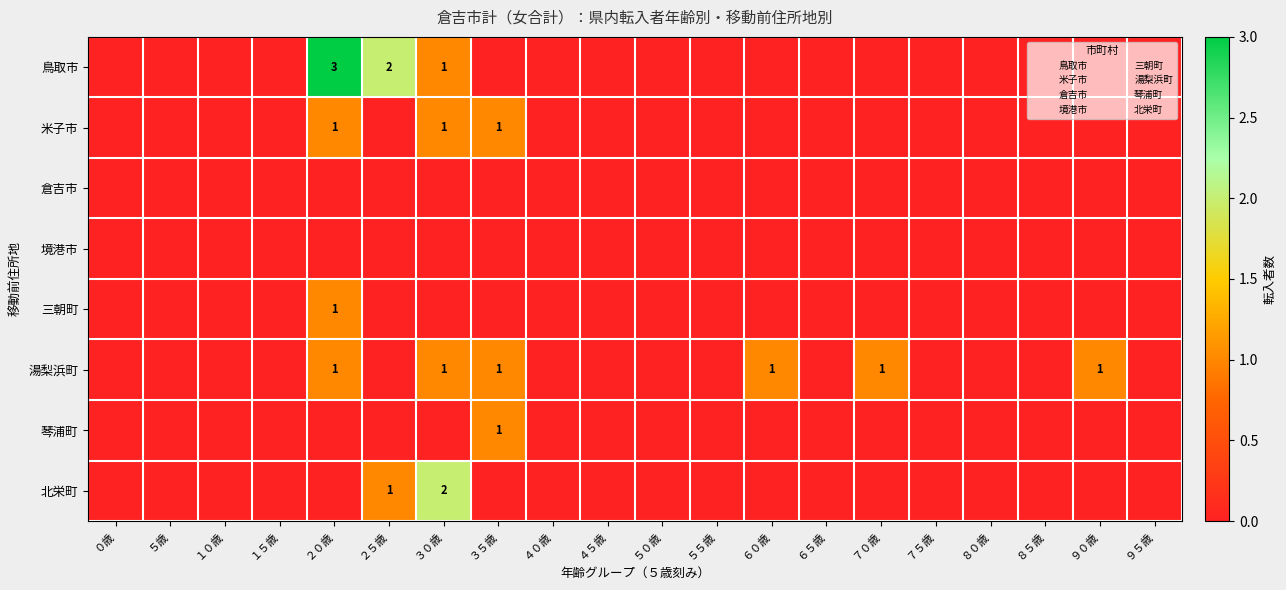

How many distinct data groups are displayed?

8